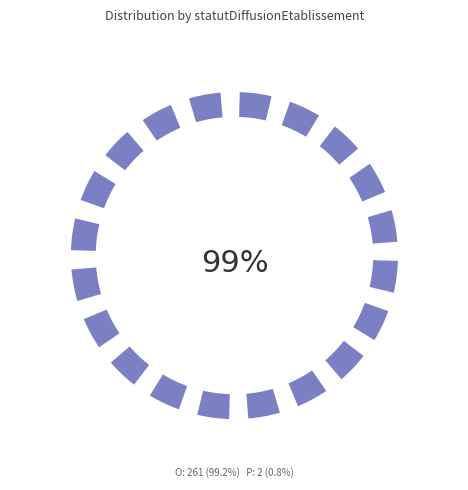

What is the change in value from O to P?

-259